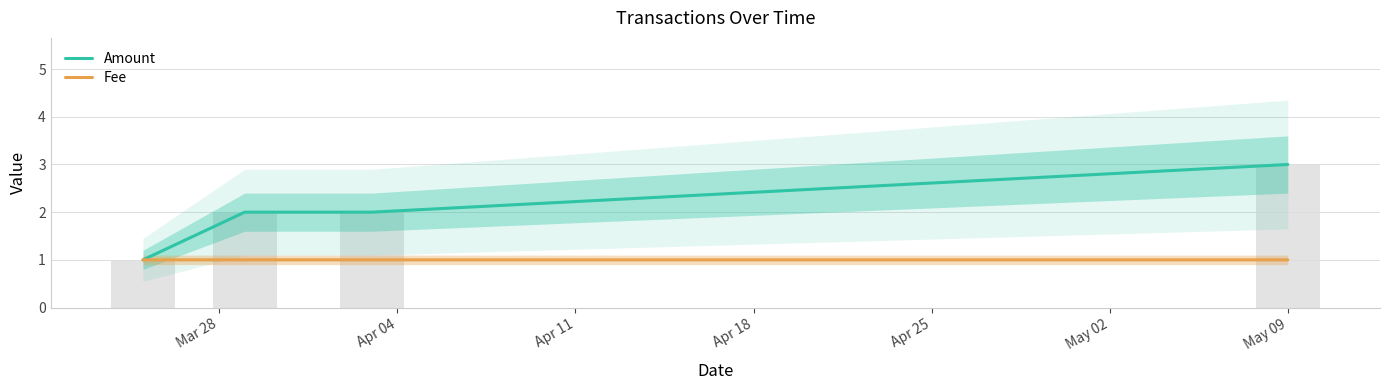

What is the sum of all Amount values?

8.0